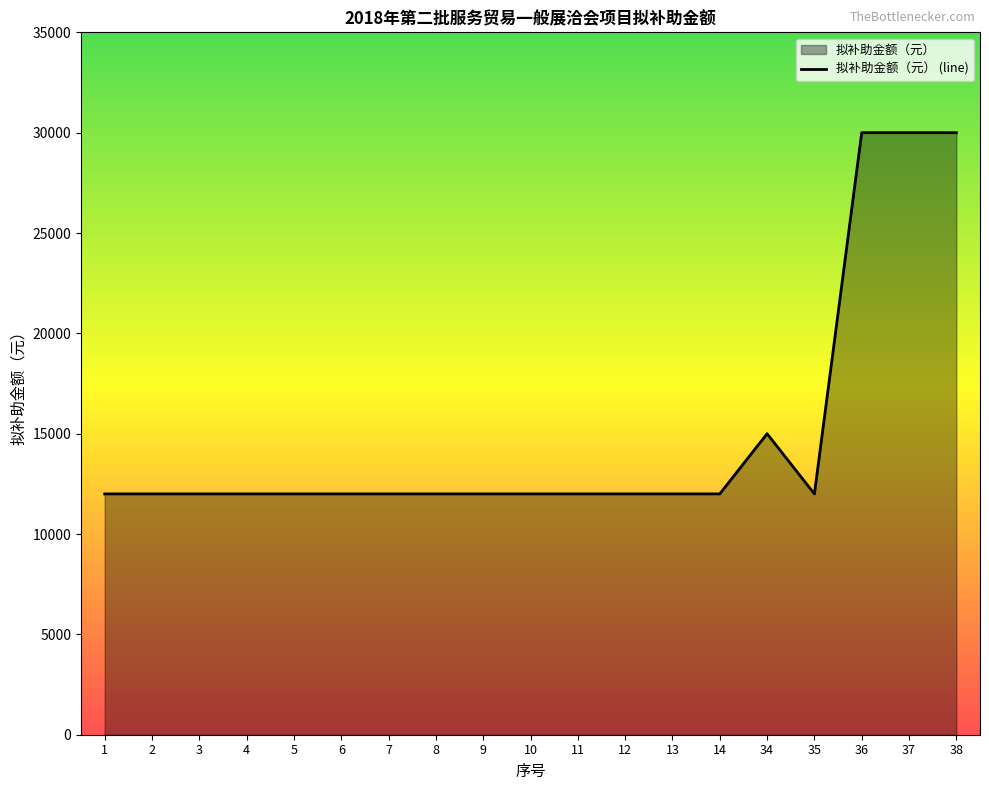

List the labels in order of value, smallest first.

1, 2, 3, 4, 5, 6, 7, 8, 9, 10, 11, 12, 13, 14, 35, 34, 36, 37, 38